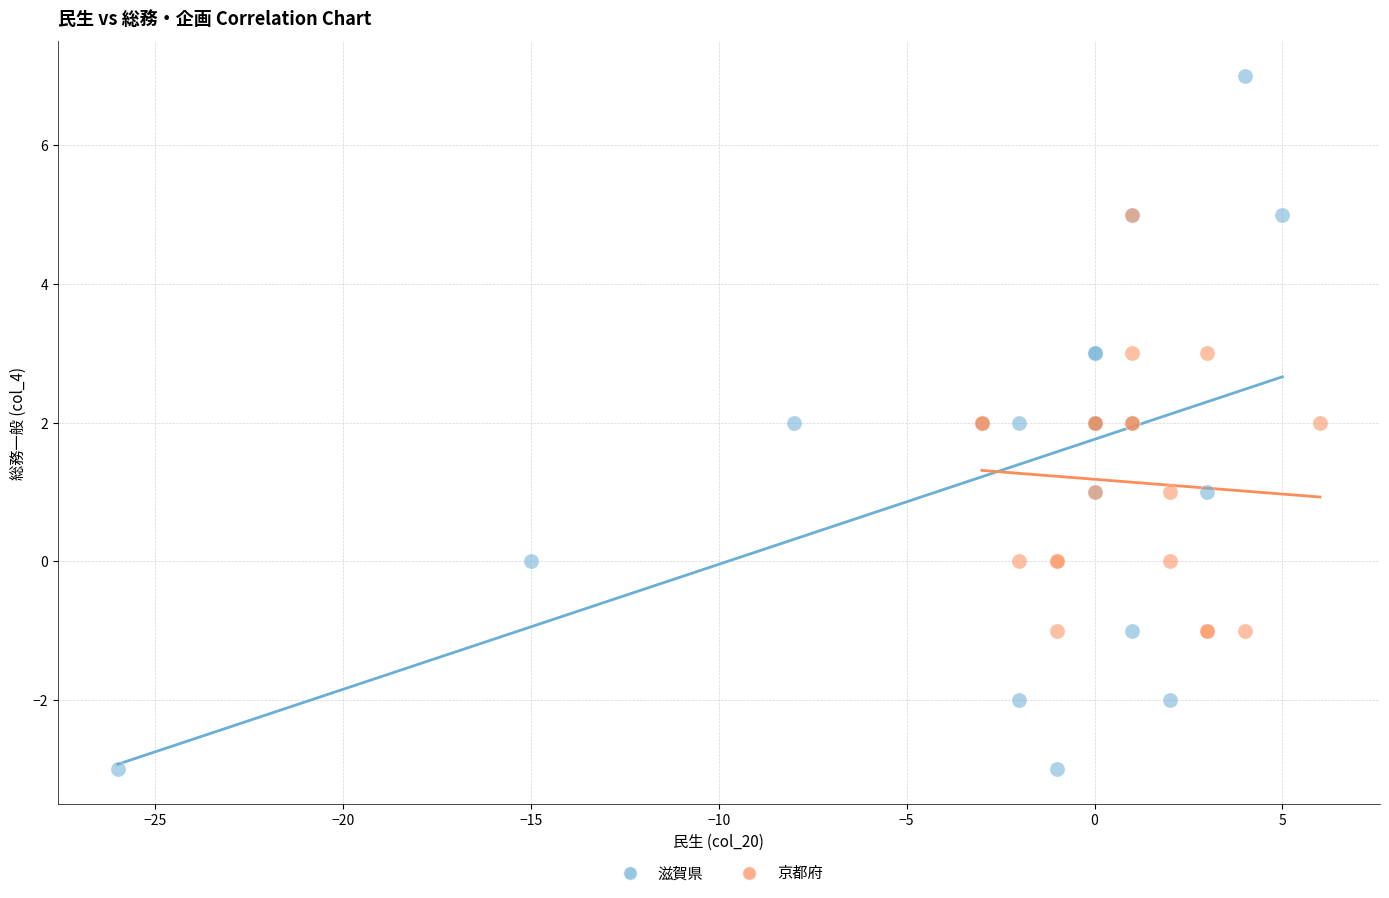

What are all the series names shown in the legend?

滋賀県, 京都府